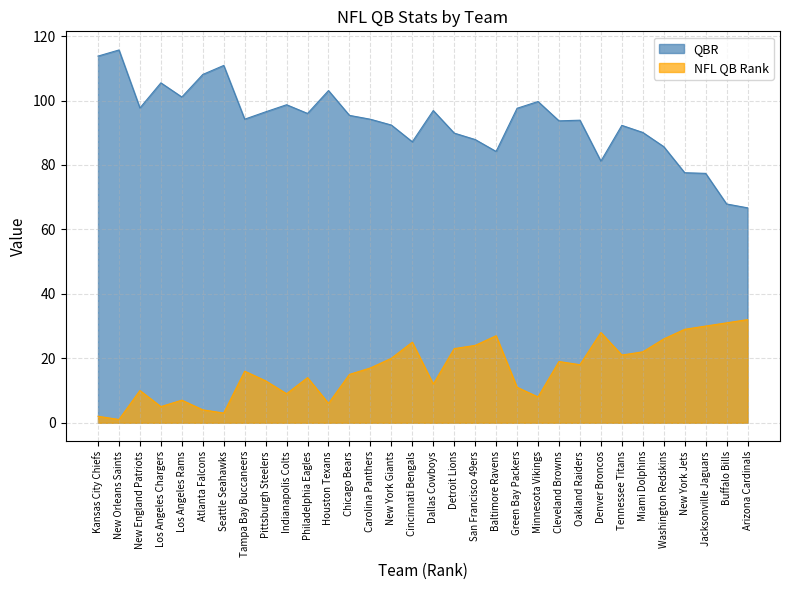

True or false: QBR and NFL QB Rank cross at least once.

False